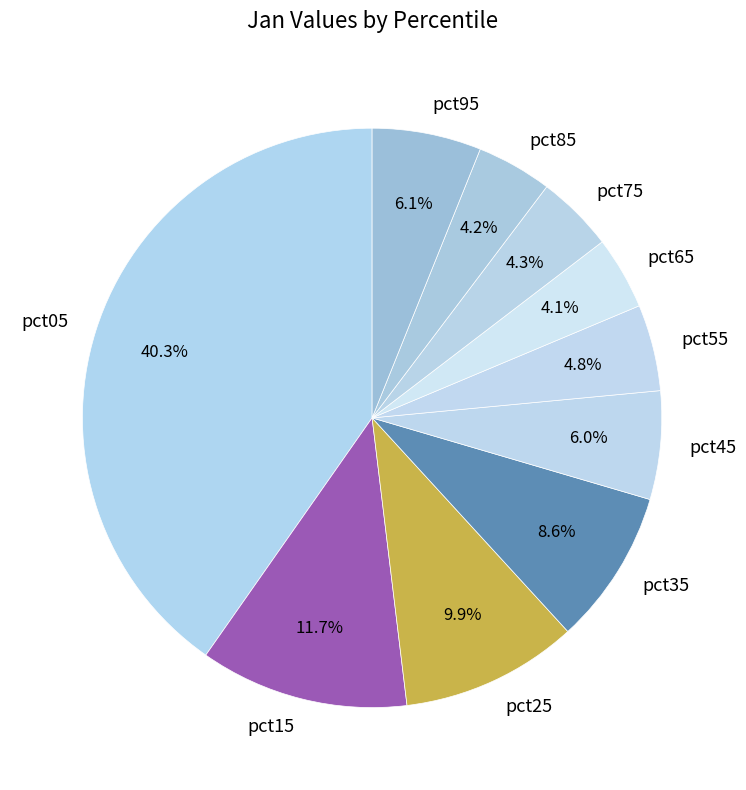

Combined, do pct45 and pct85 account for over 50%?

No